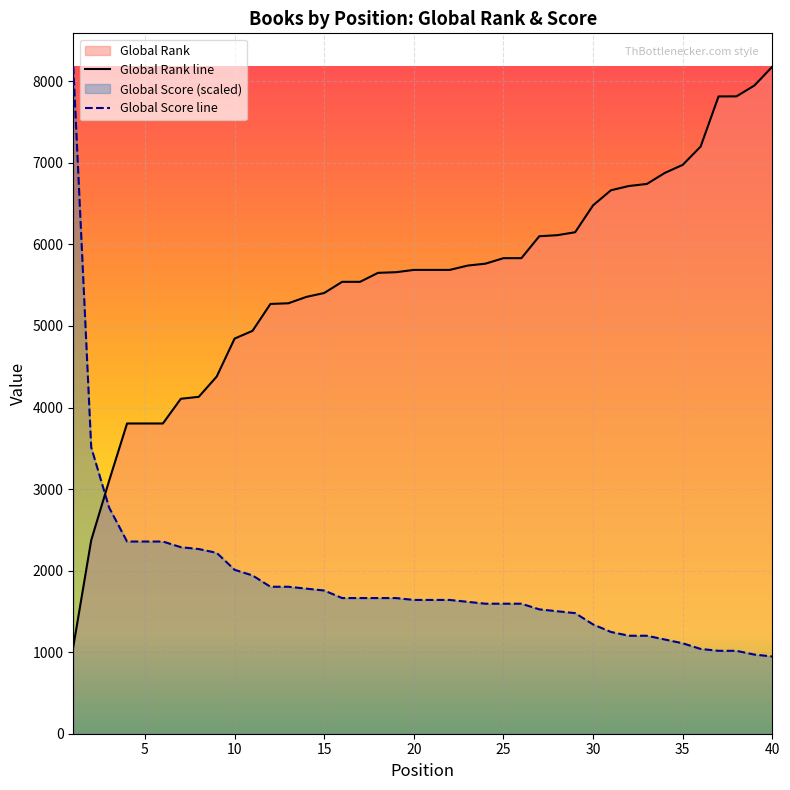

Which series ends up on top after the final intersection of Global Rank and Global Score?

Global Rank